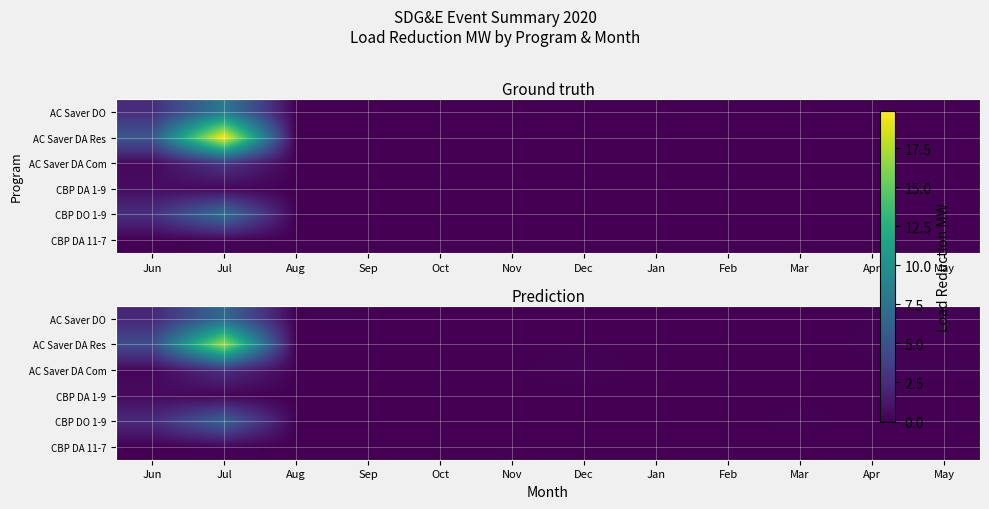

Count the number of data series in this chart.

6